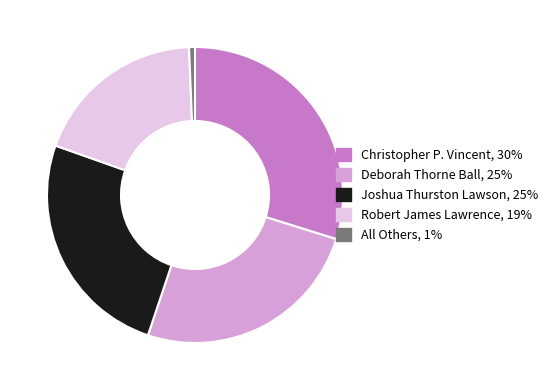

The Joshua Thurston Lawson slice represents 18% of the pie. True or false?

False